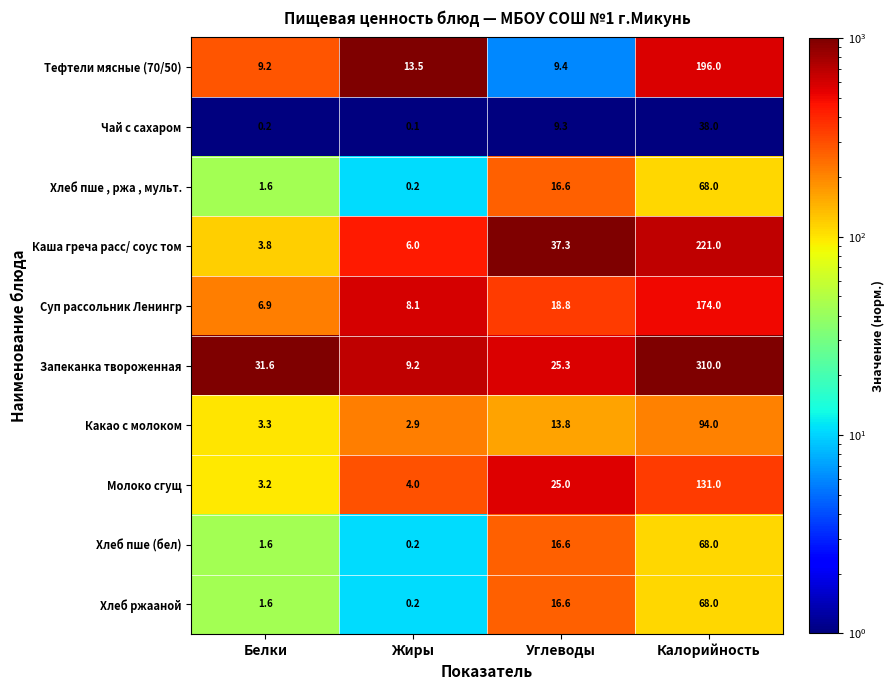

Which series changed the most between Жиры and Калорийность?

Запеканка твороженная